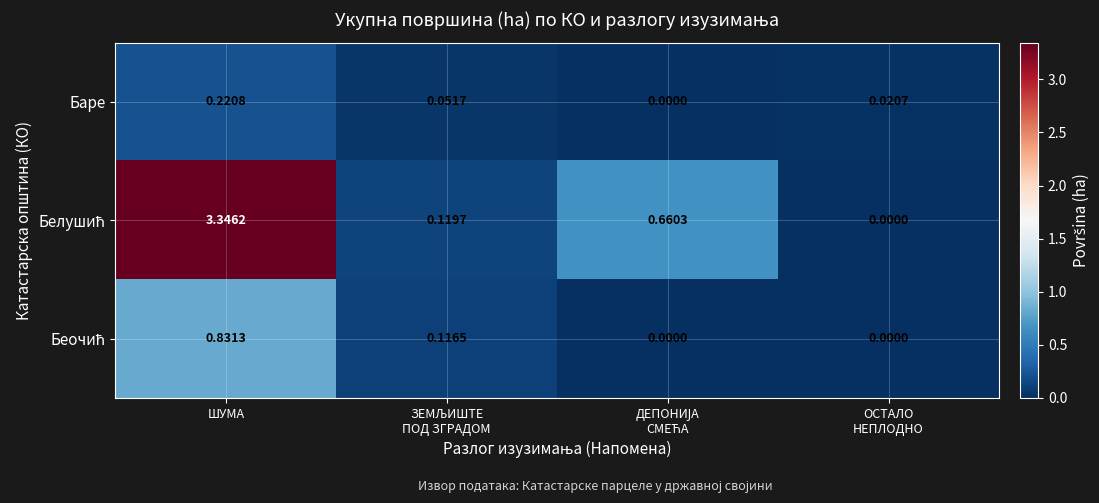

Which category has the highest value in the Баре series?

ШУМА